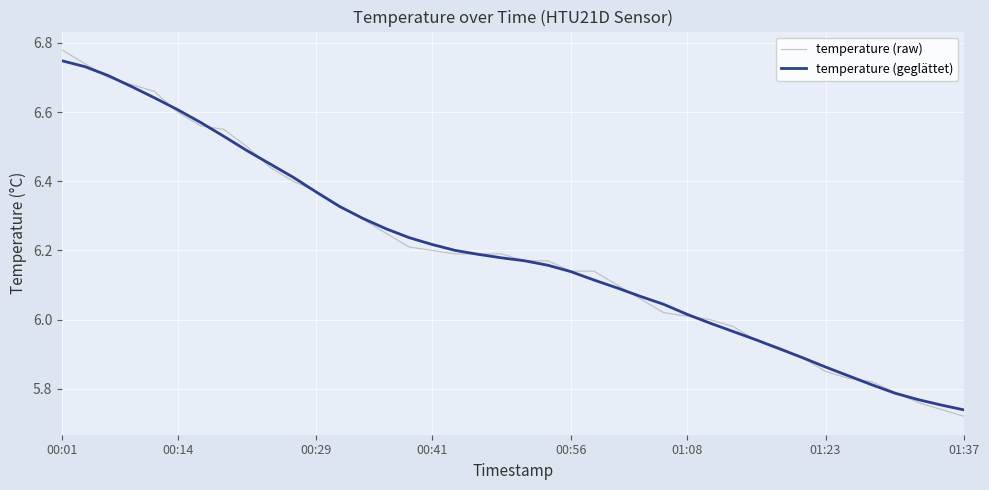

Which series has the widest spread of values?

temperature (raw)